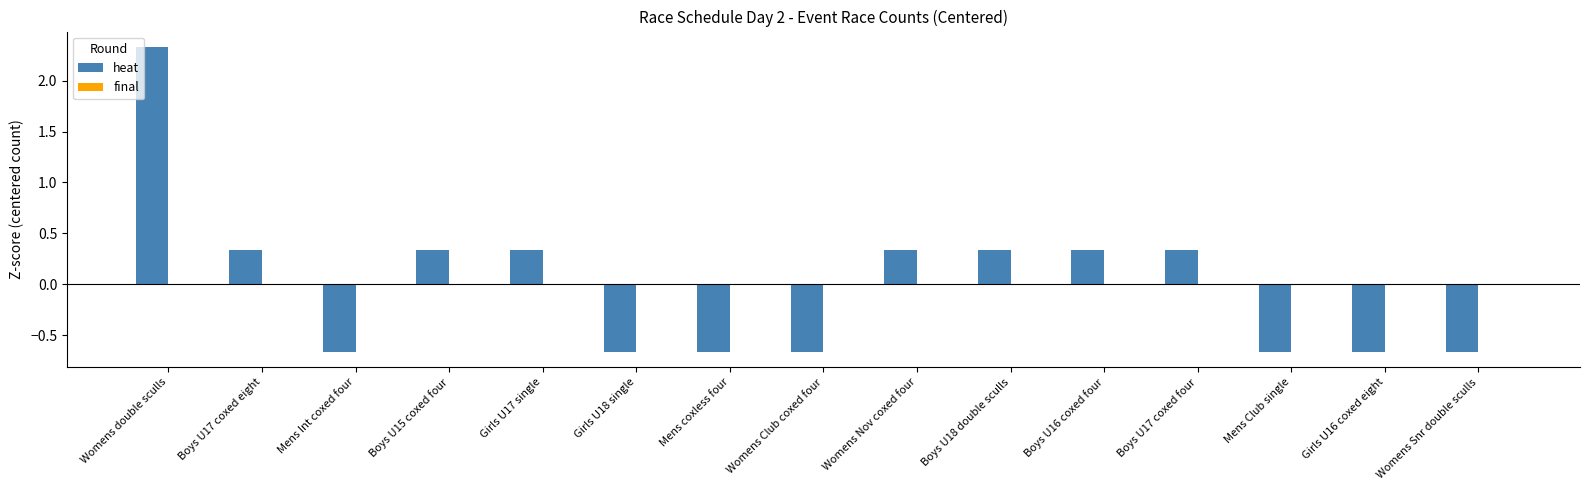

The value at Boys U16 coxed four is 0.1. True or false?

False